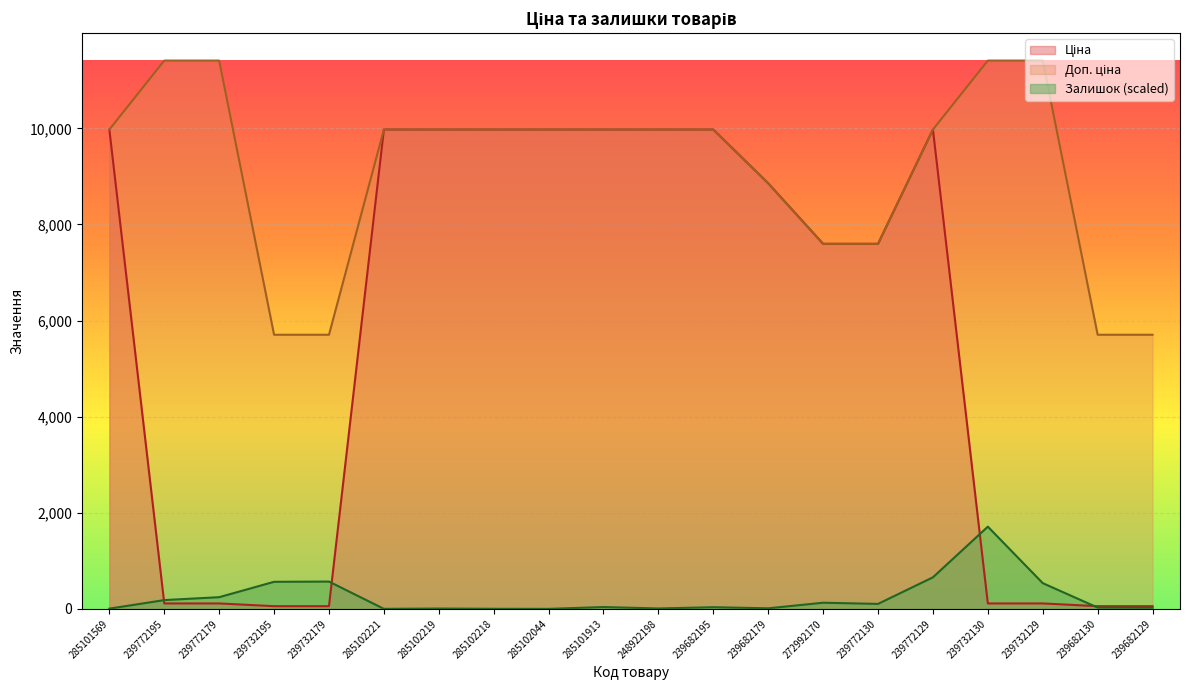

Which series has the largest range (max minus min)?

Ціна